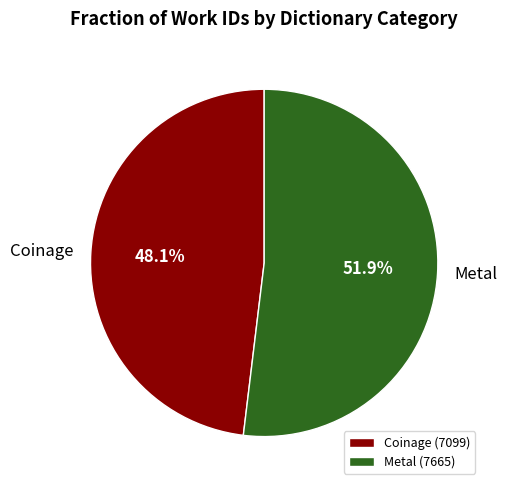

Between Metal and Coinage, which is larger?

Metal